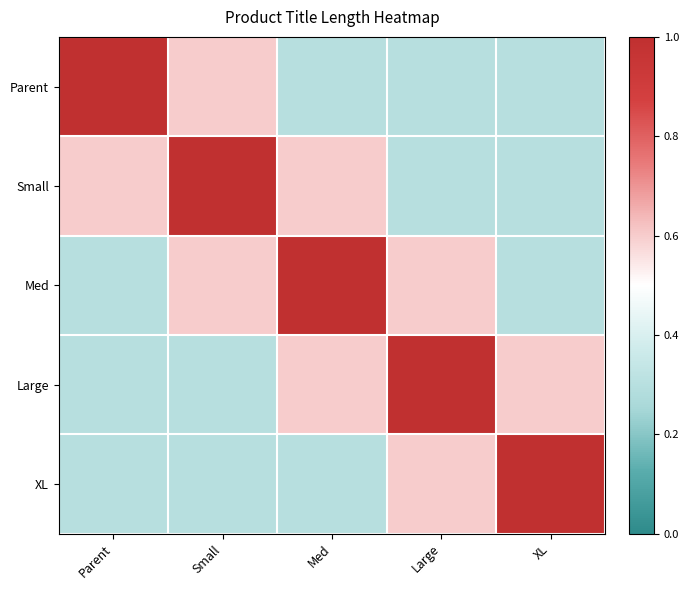

Reading right to left, list all the values displayed in this chart.

Parent: XL=0.3	Large=0.3	Med=0.3	Small=0.6	Parent=1.0
Small: XL=0.3	Large=0.3	Med=0.6	Small=1.0	Parent=0.6
Med: XL=0.3	Large=0.6	Med=1.0	Small=0.6	Parent=0.3
Large: XL=0.6	Large=1.0	Med=0.6	Small=0.3	Parent=0.3
XL: XL=1.0	Large=0.6	Med=0.3	Small=0.3	Parent=0.3